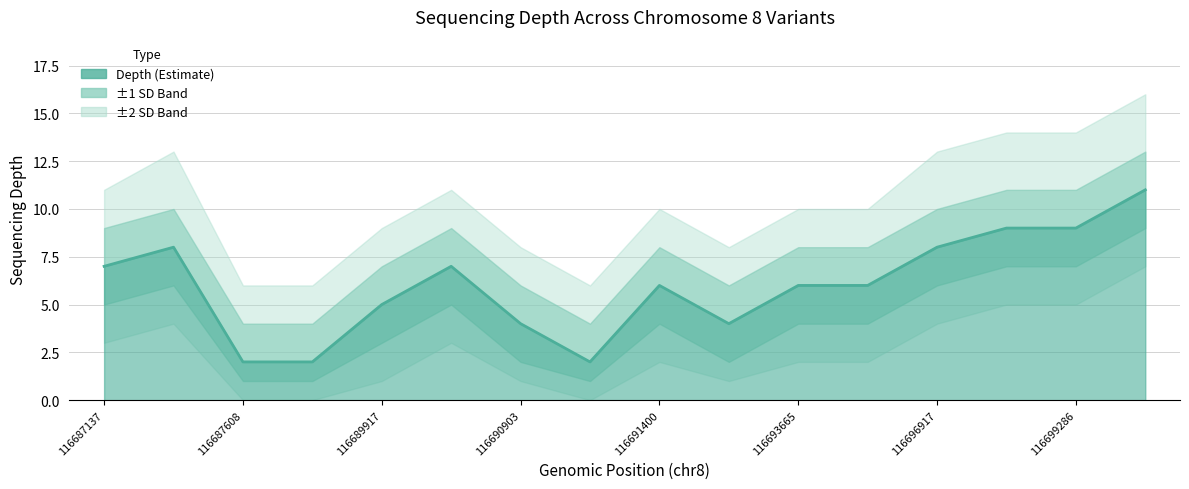

What is the maximum value for depth_upper?

13